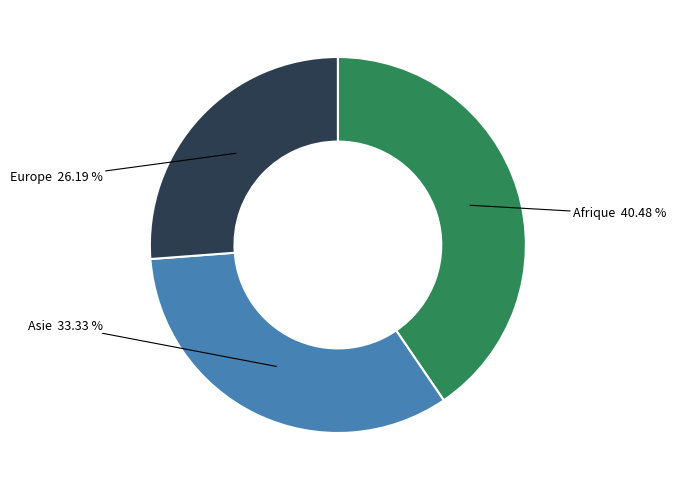

Is there a majority slice in this chart?

No